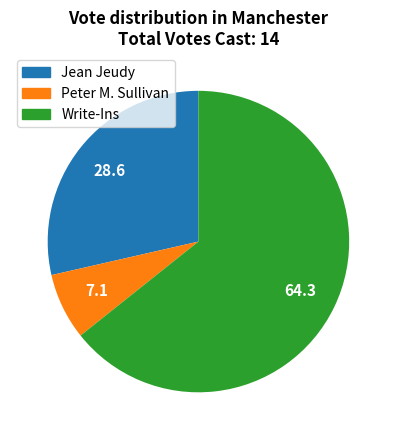

Do Write-Ins and Peter M. Sullivan together represent more than half of the pie?

Yes